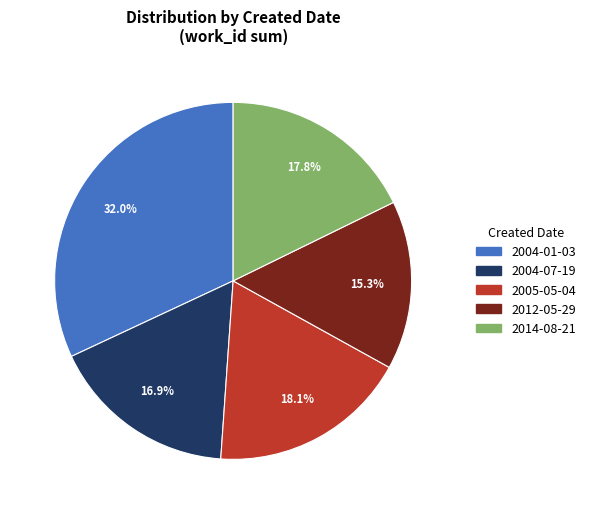

Is there any slice that represents more than half of the pie?

No